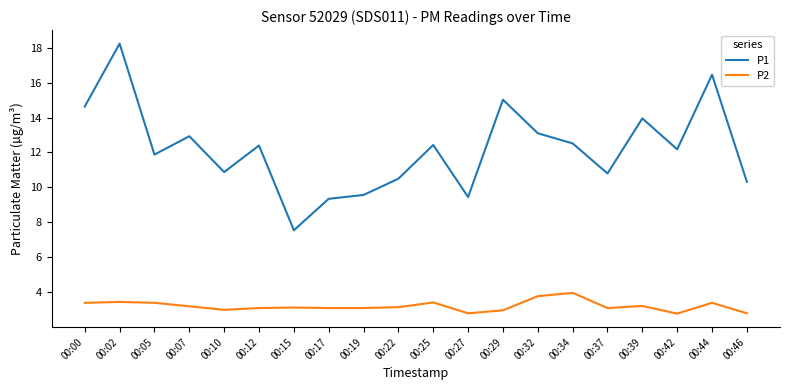

At which category is the sum across all series the highest?

00:02